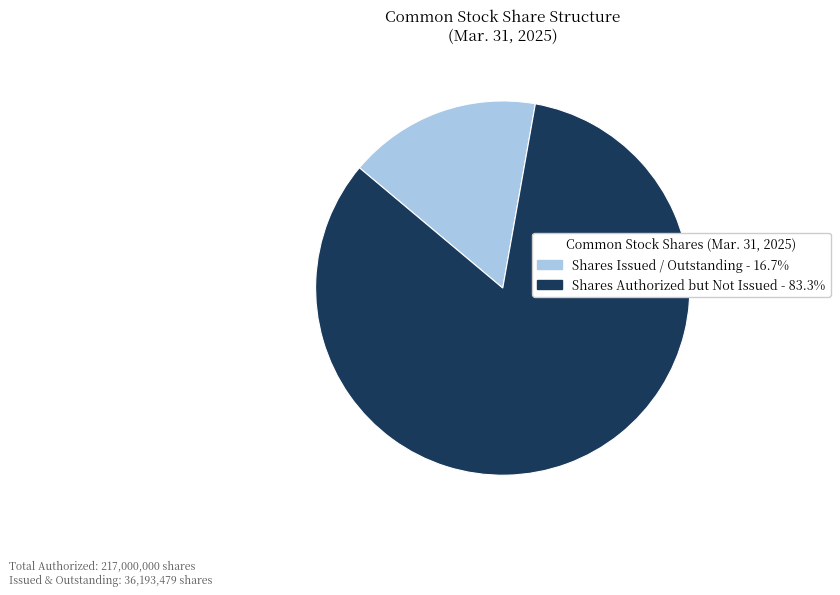

Is there any slice that represents more than half of the pie?

Yes